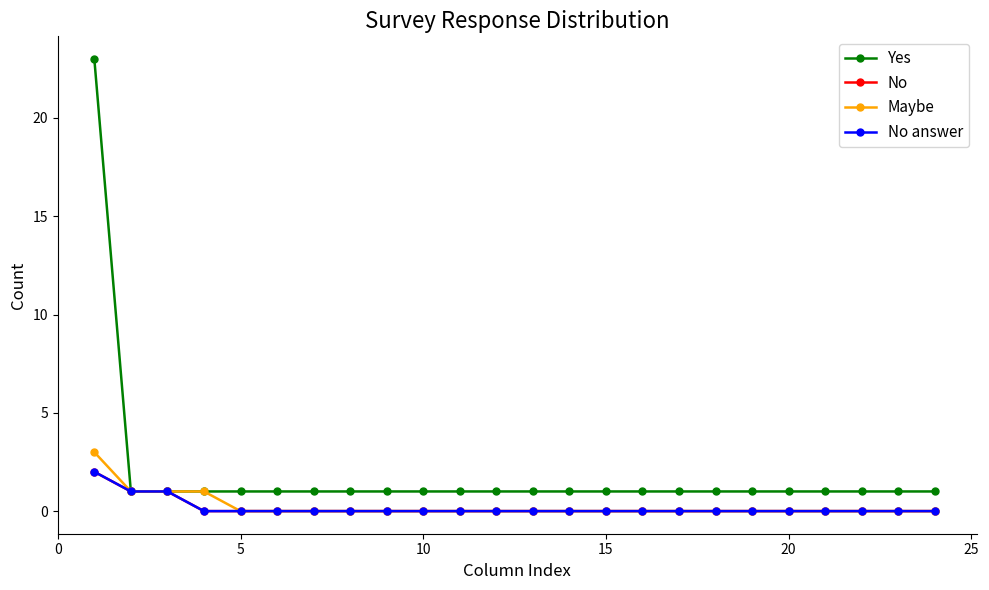

True or false: No answer and Maybe cross at least once.

False